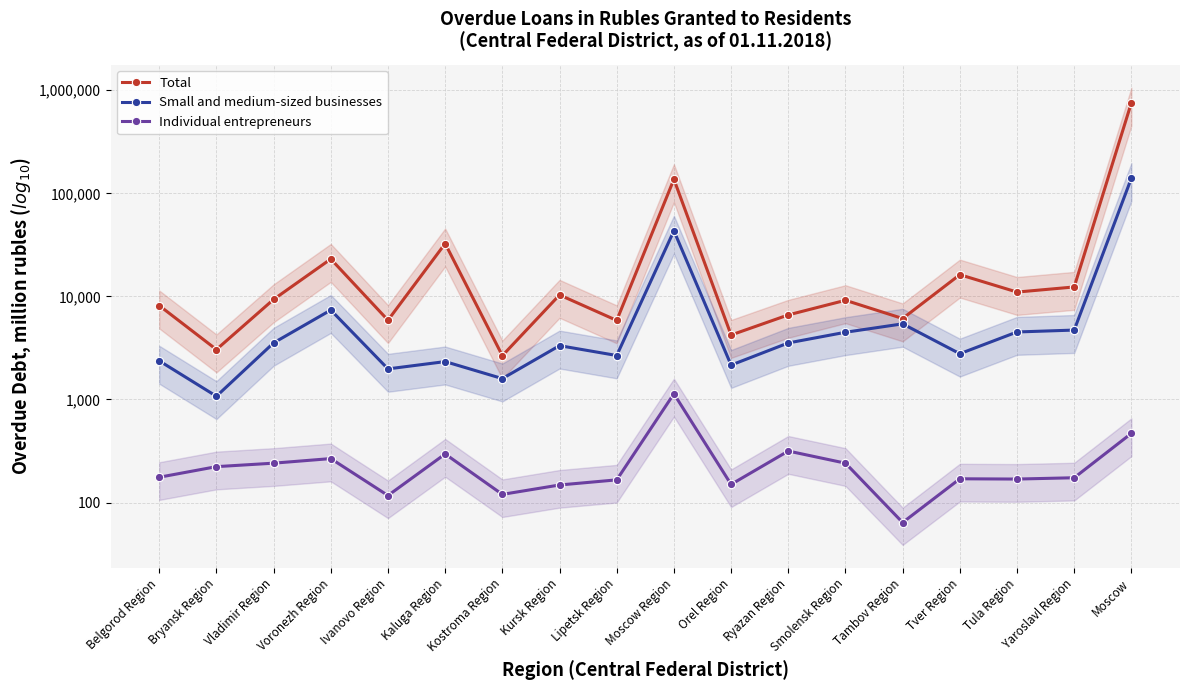

Where is Individual entrepreneurs nearest to the value 2?

Ivanovo Region